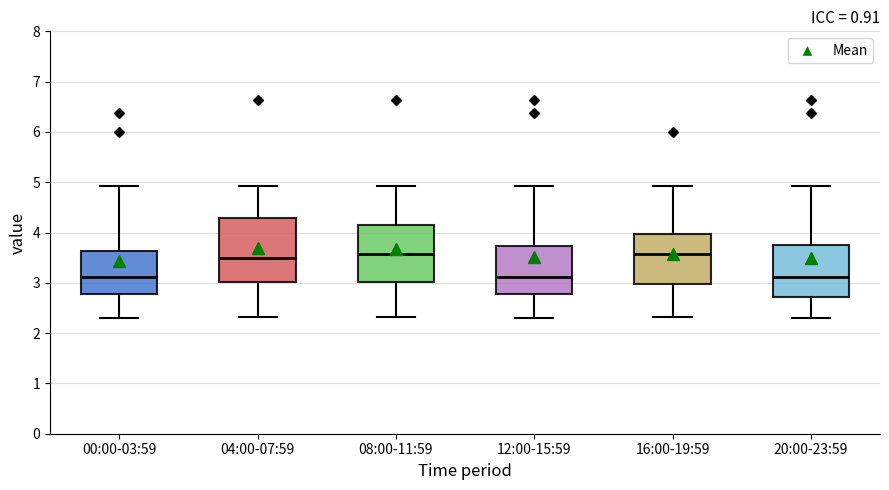

Where is the lower edge of the box for 00:00-03:59 on the y-axis? The values are not printed on the chart, so give them approximately, as read against the axis.

2.8